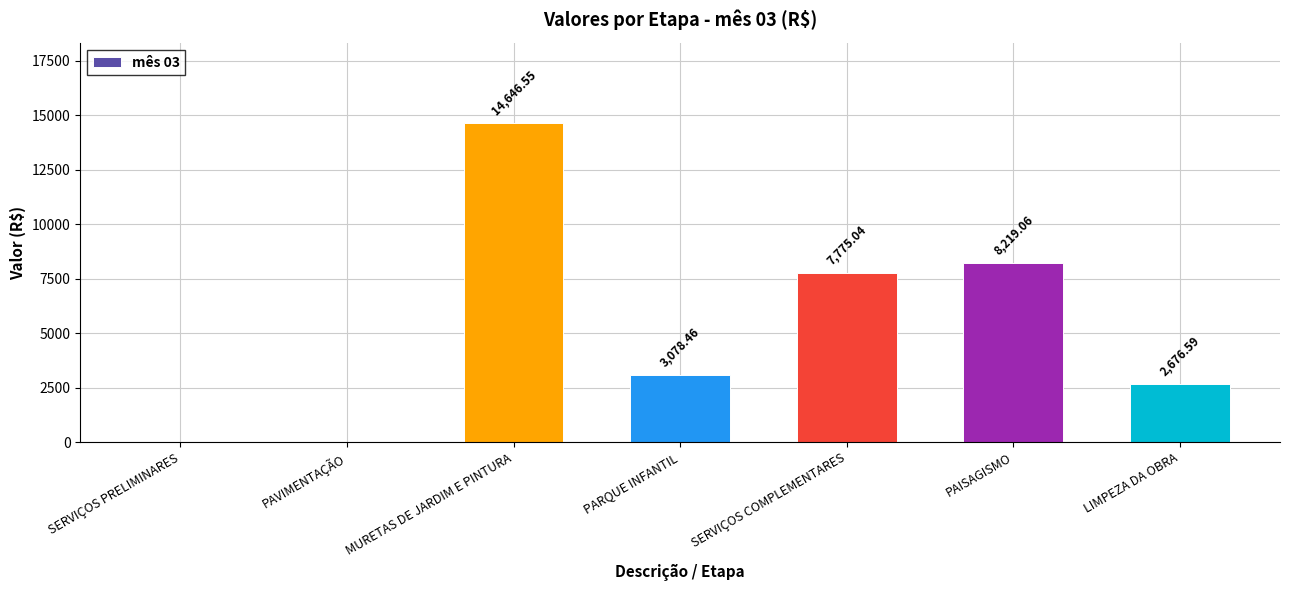

Where does the data first go above 3078?

MURETAS DE JARDIM E PINTURA